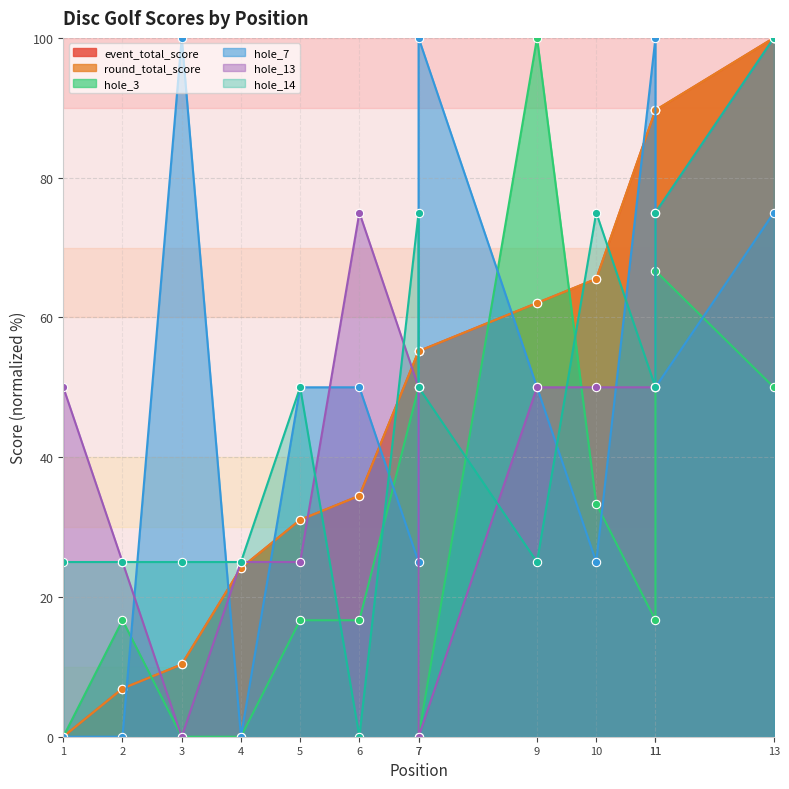

Reading right to left, transcribe all the data shown in this chart.

event_total_score: 13=100.0	11=89.7	11=89.7	10=65.5	9=62.1	7=55.2	7=55.2	6=34.5	5=31.0	4=24.1	3=10.3	2=6.9	1=0.0
round_total_score: 13=100.0	11=89.7	11=89.7	10=65.5	9=62.1	7=55.2	7=55.2	6=34.5	5=31.0	4=24.1	3=10.3	2=6.9	1=0.0
hole_3: 13=50.0	11=66.7	11=16.7	10=33.3	9=100.0	7=0.0	7=50.0	6=16.7	5=16.7	4=0.0	3=0.0	2=16.7	1=0.0
hole_7: 13=75.0	11=50.0	11=100.0	10=25.0	9=50.0	7=100.0	7=25.0	6=50.0	5=50.0	4=0.0	3=100.0	2=0.0	1=0.0
hole_13: 13=100.0	11=75.0	11=50.0	10=50.0	9=50.0	7=0.0	7=50.0	6=75.0	5=25.0	4=25.0	3=0.0	2=25.0	1=50.0
hole_14: 13=100.0	11=75.0	11=50.0	10=75.0	9=25.0	7=50.0	7=75.0	6=0.0	5=50.0	4=25.0	3=25.0	2=25.0	1=25.0